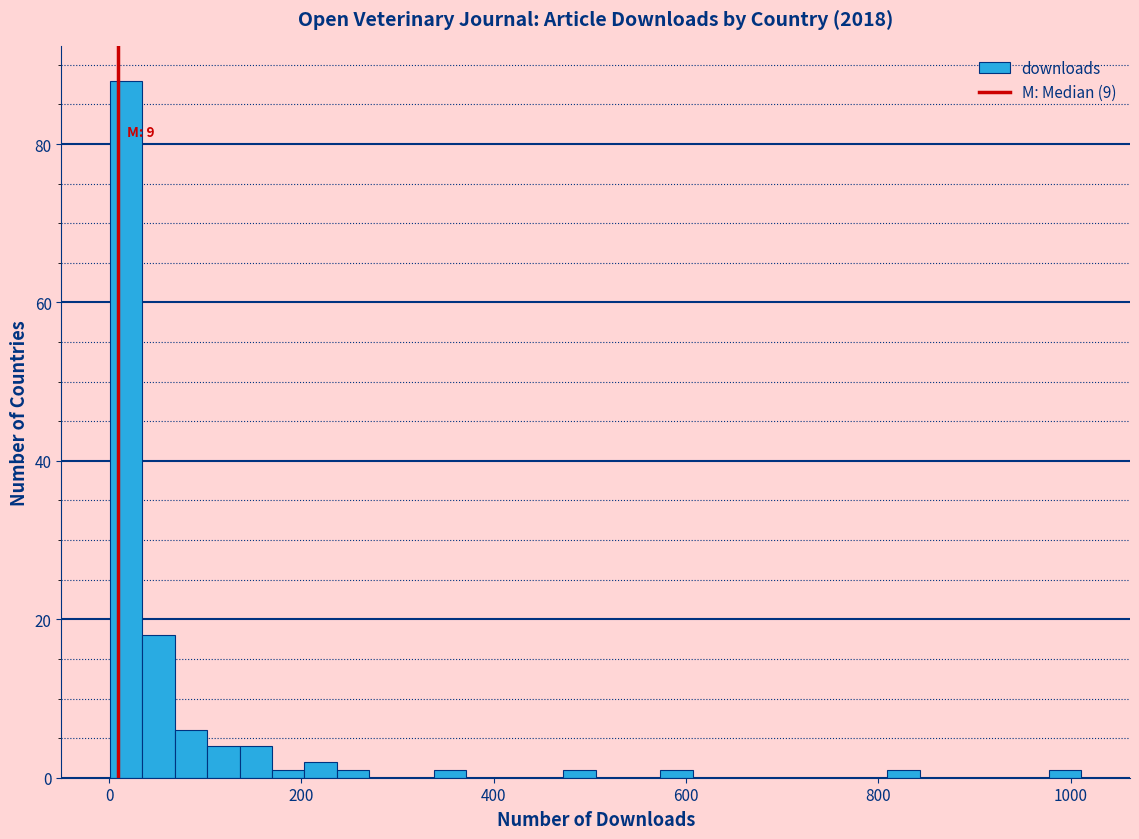

Around what value on the x-axis is the tallest bar? Give the approximate position of its centre, as read against the axis.

20